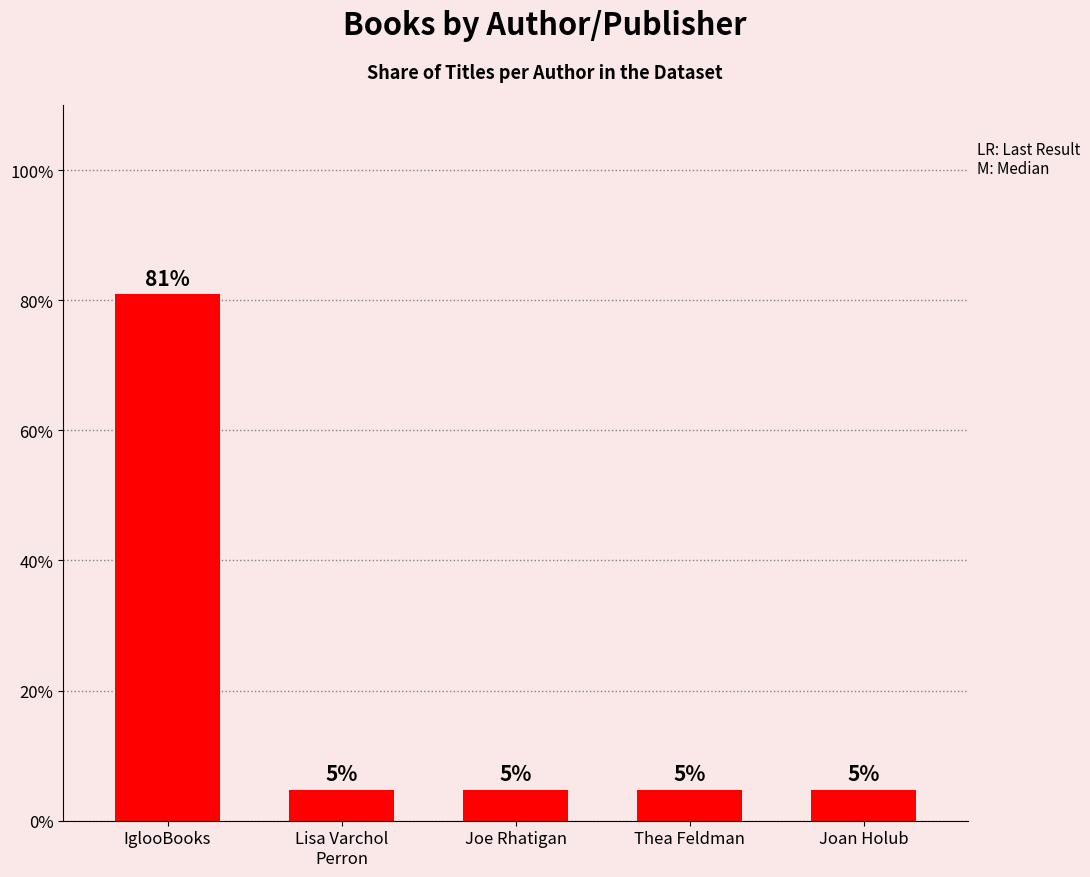

Are the bars horizontal?

No